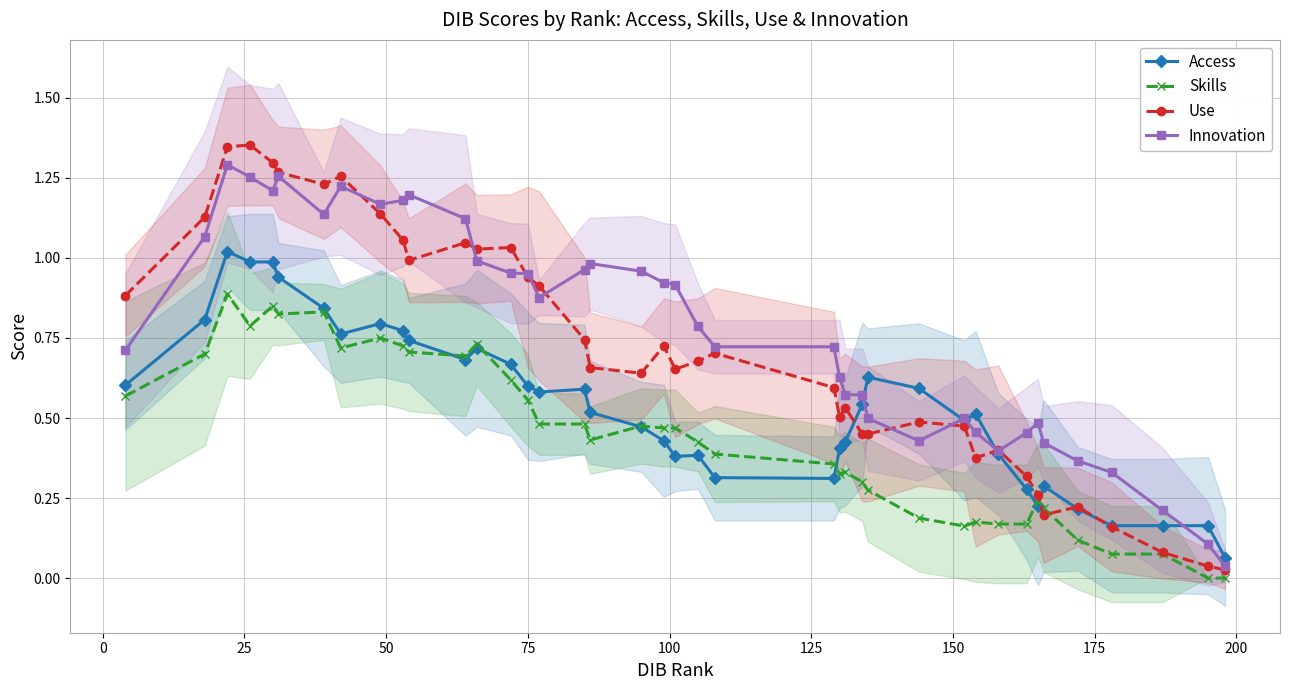

True or false: Innovation has more than 2 points higher than both neighbors.

True